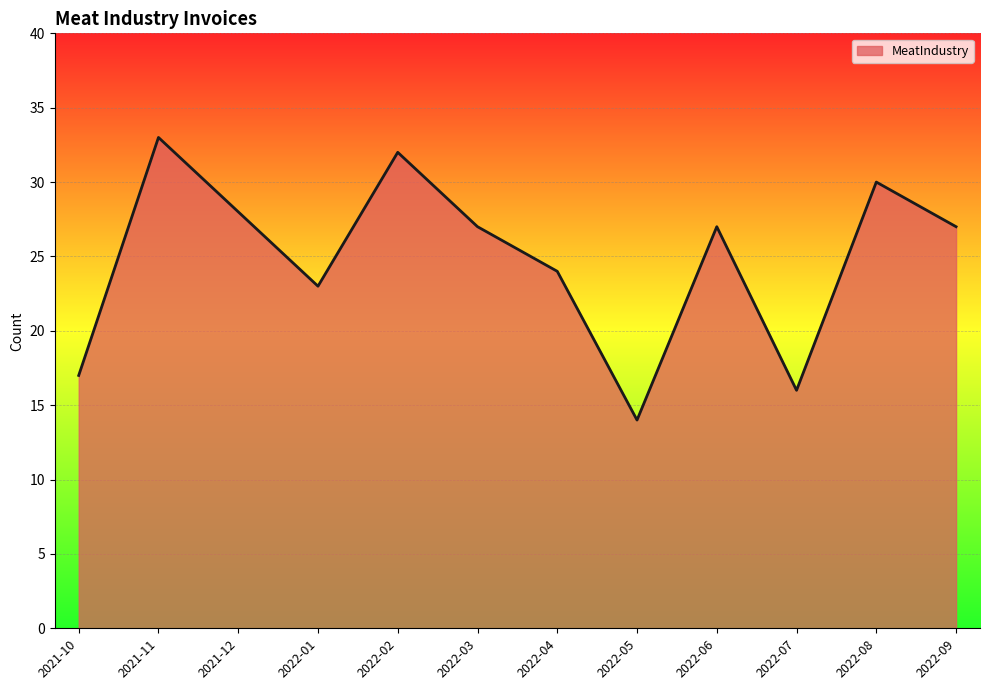

What position from the left is 2022-05?

8